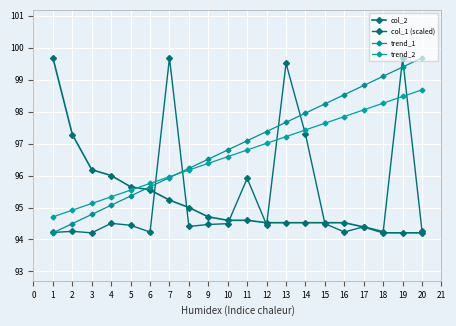

How many intersections are there between col_2 and col_1 (scaled)?

7